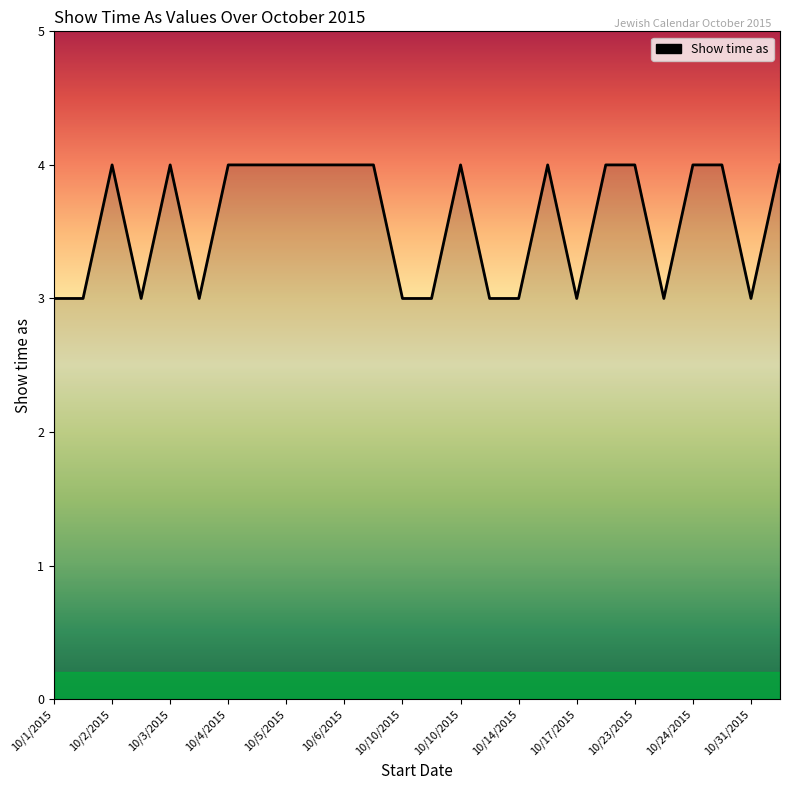

What is the greatest value displayed?

4